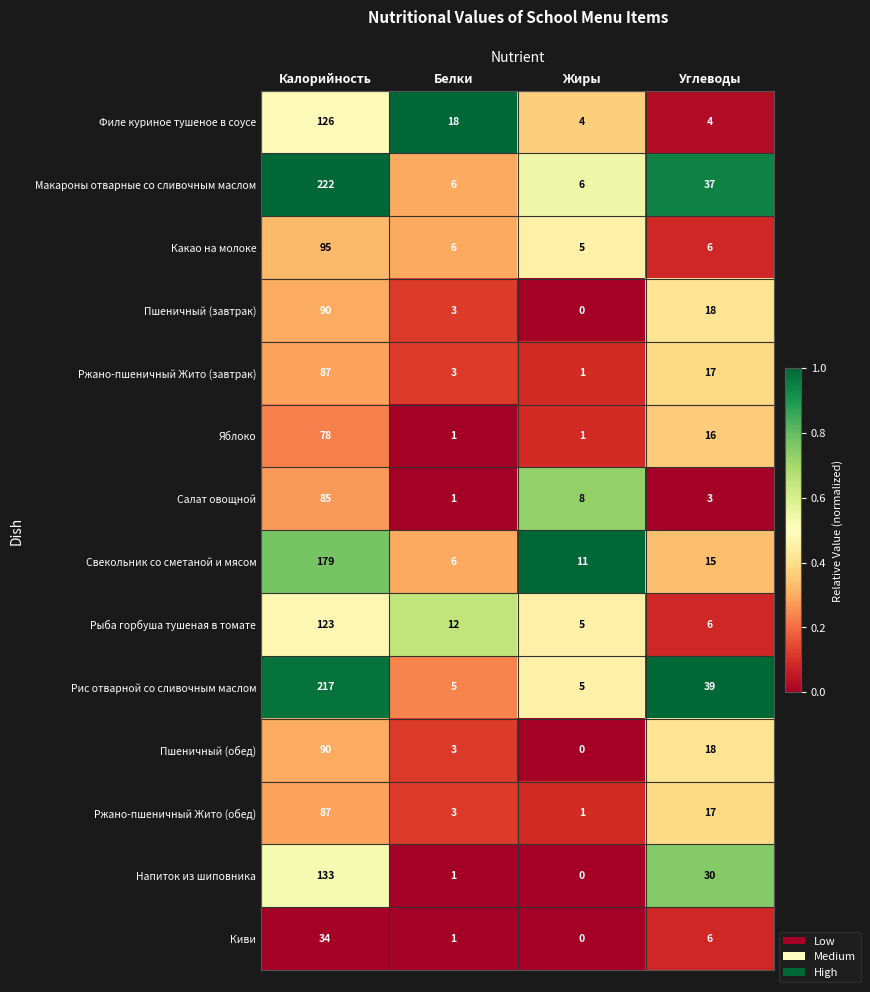

What is the maximum value for Пшеничный (завтрак)?

90